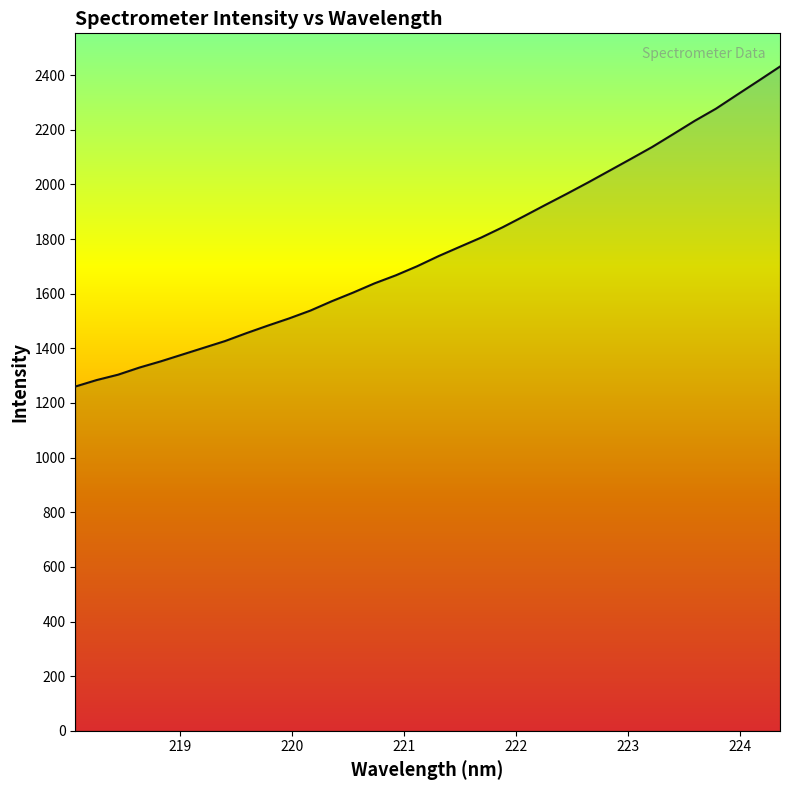

What is the difference between the maximum and minimum values?

1171.6